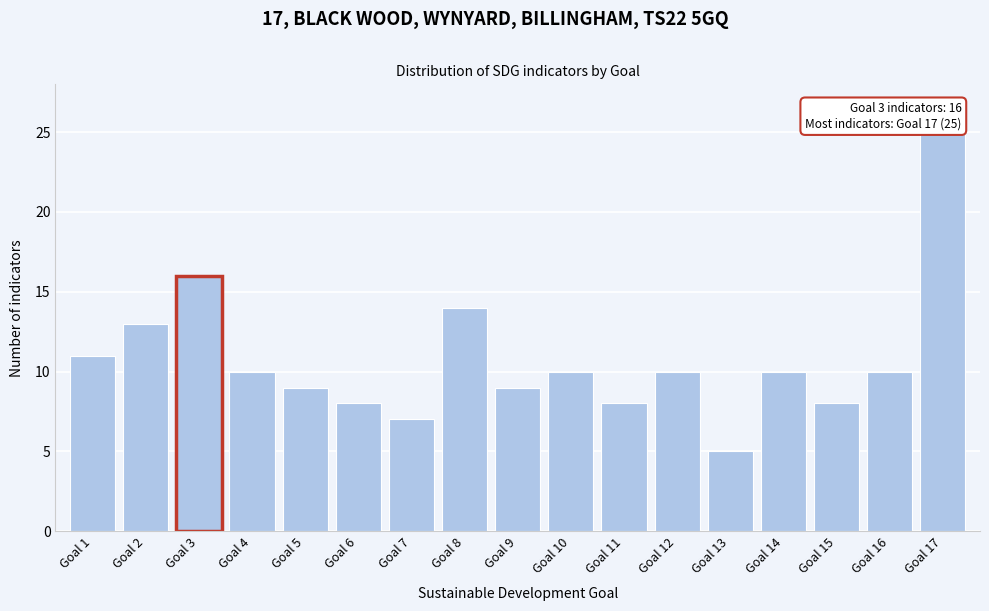

Reading right to left, what are all the values shown in this chart?

25	10	8	10	5	10	8	10	9	14	7	8	9	10	16	13	11